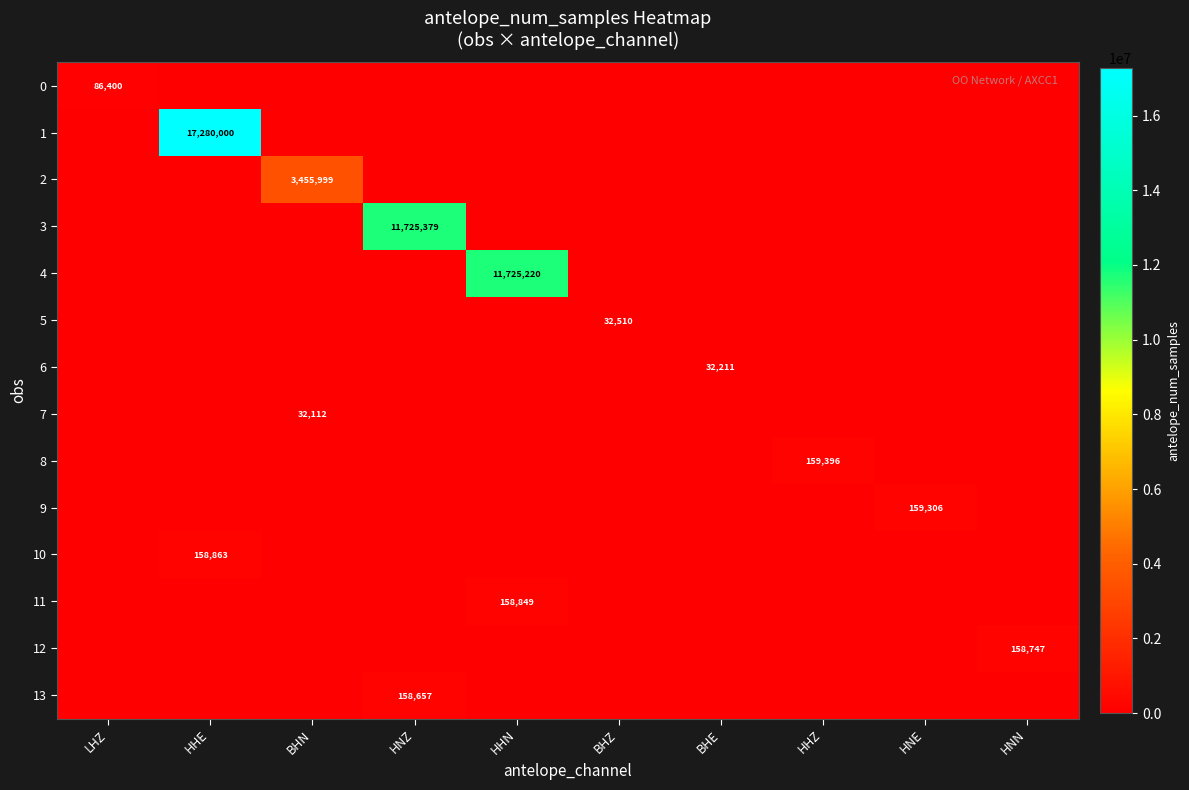

The 4 series shows 21041807 at HHN. True or false?

False